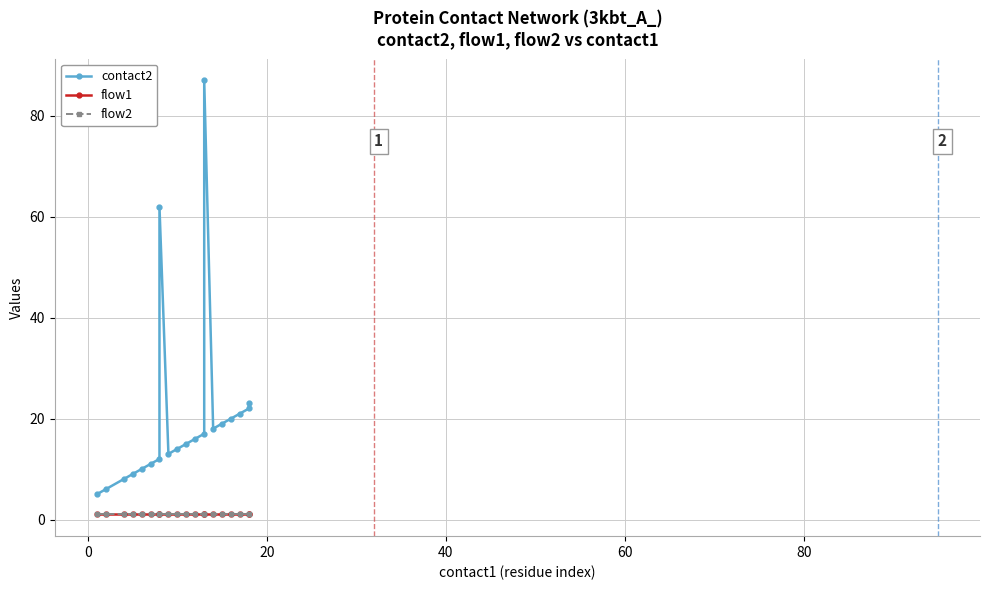

List the series in order of their peak value, lowest first.

flow1, flow2, contact2